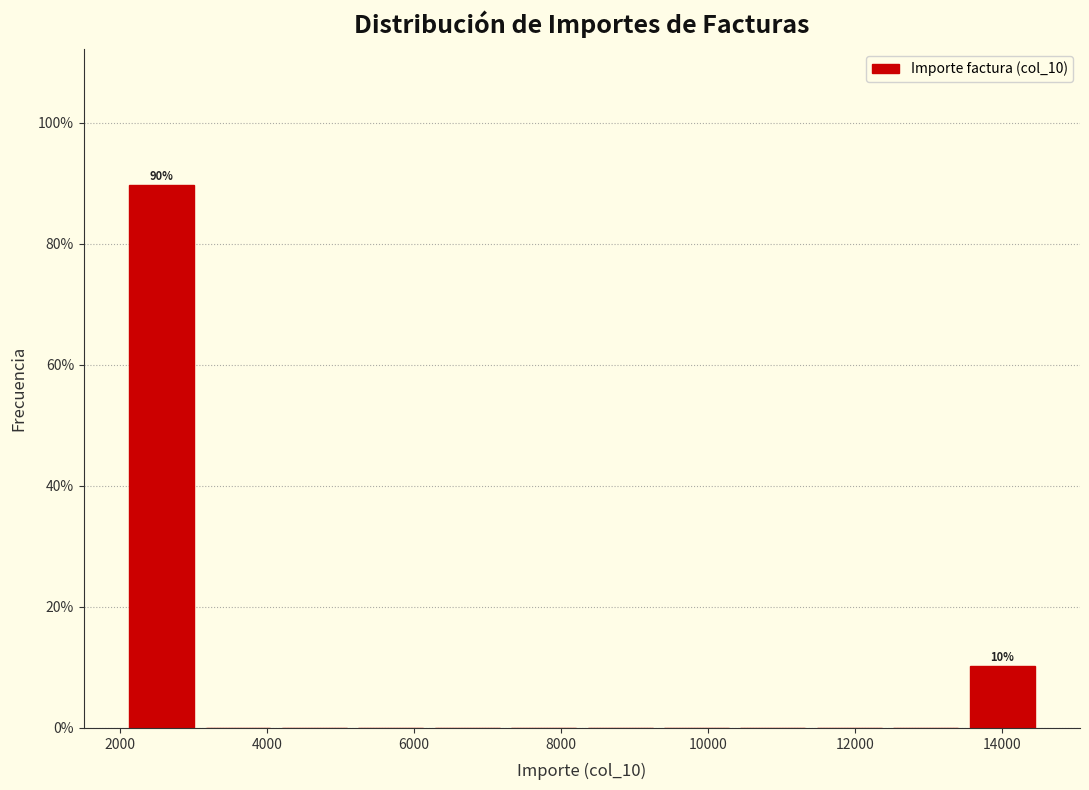

Over which range of the x-axis is the bar tallest?

2200 to 3200